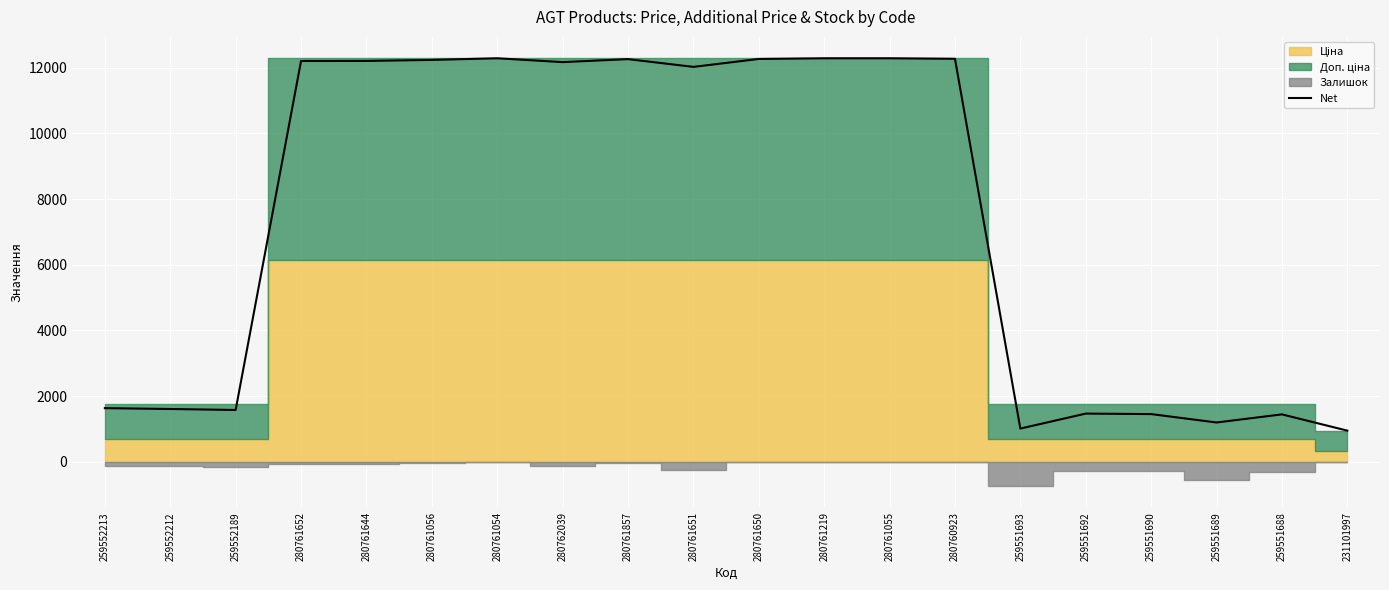

How many data points are less than 12169?

10